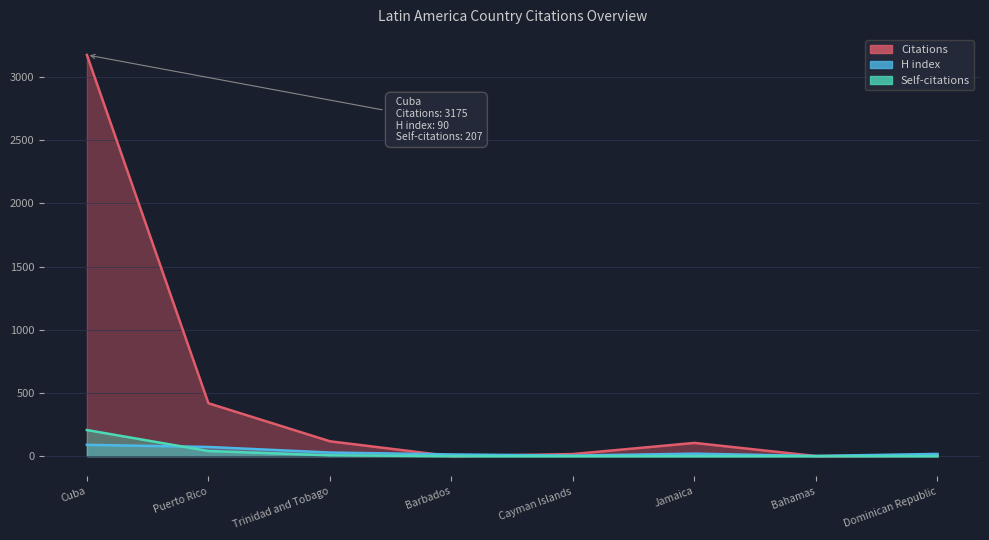

True or false: Self-citations and Citations intersect in this chart.

False